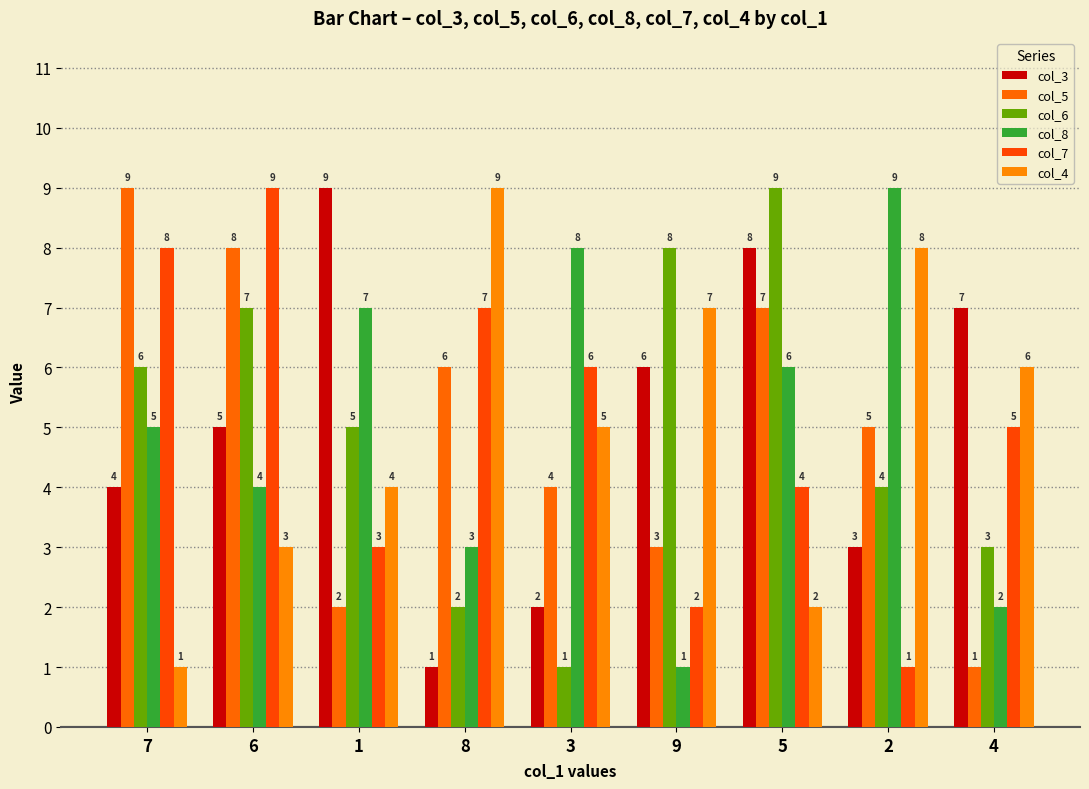

Is the value of col_5 at 2 greater than the value of col_7 at 4?

No